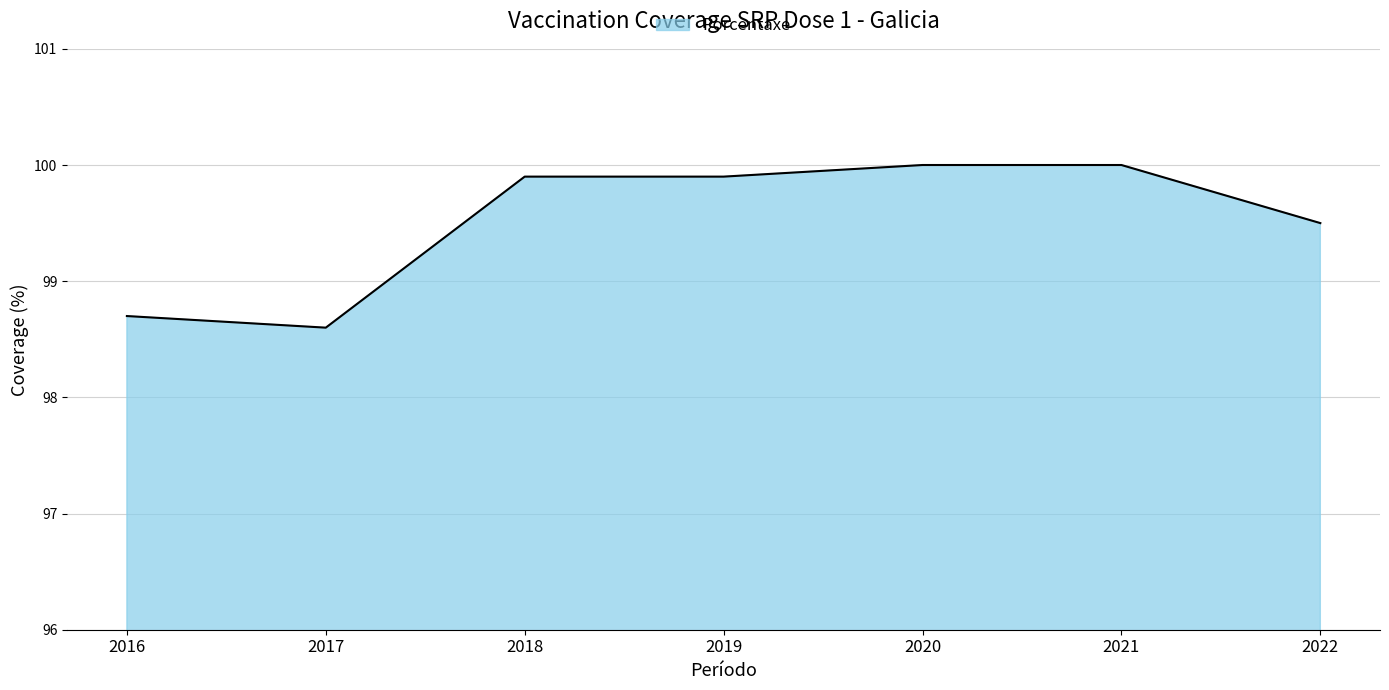

What is the sum of all values?

696.6